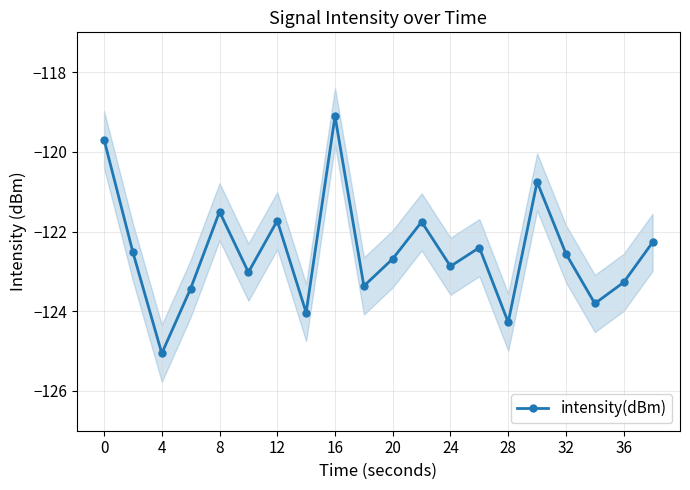

Does the chart display data point markers on the line(s)?

Yes